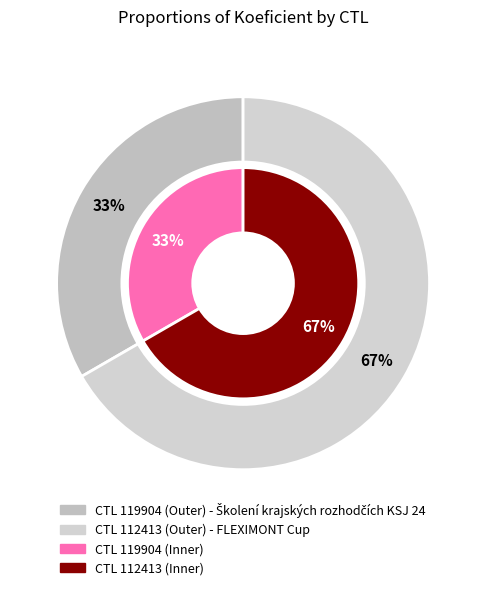

Which slice is the largest?

112413